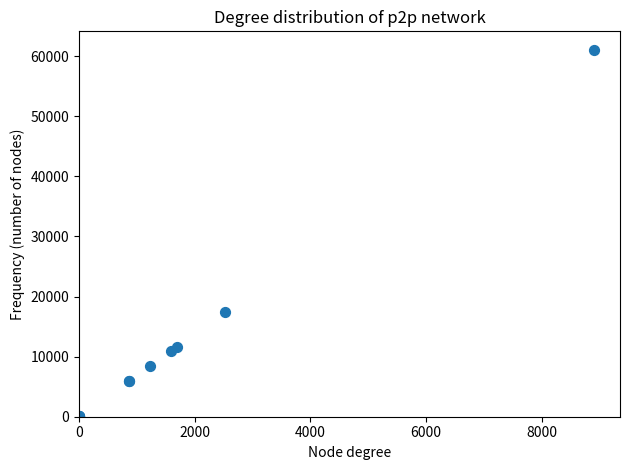

What Y value in the scatter plot is closest to 30535?

17359.0